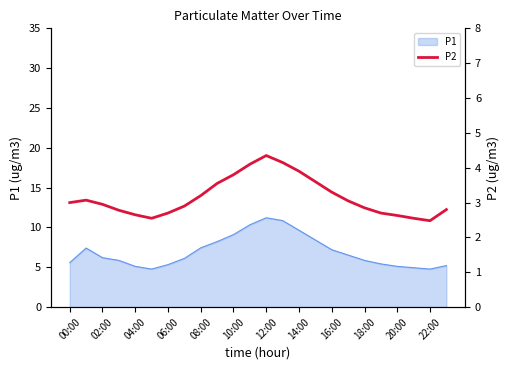

Does the chart have visible grid lines?

No